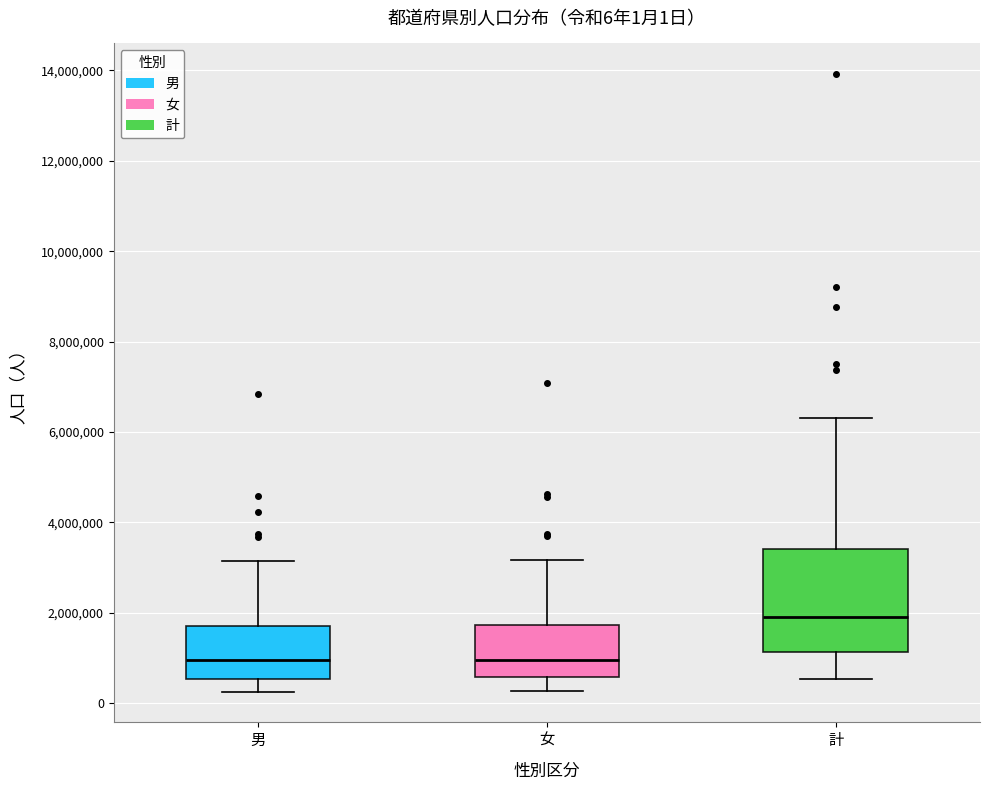

Comparing the boxes themselves (not the whiskers), which one is the tallest?

計